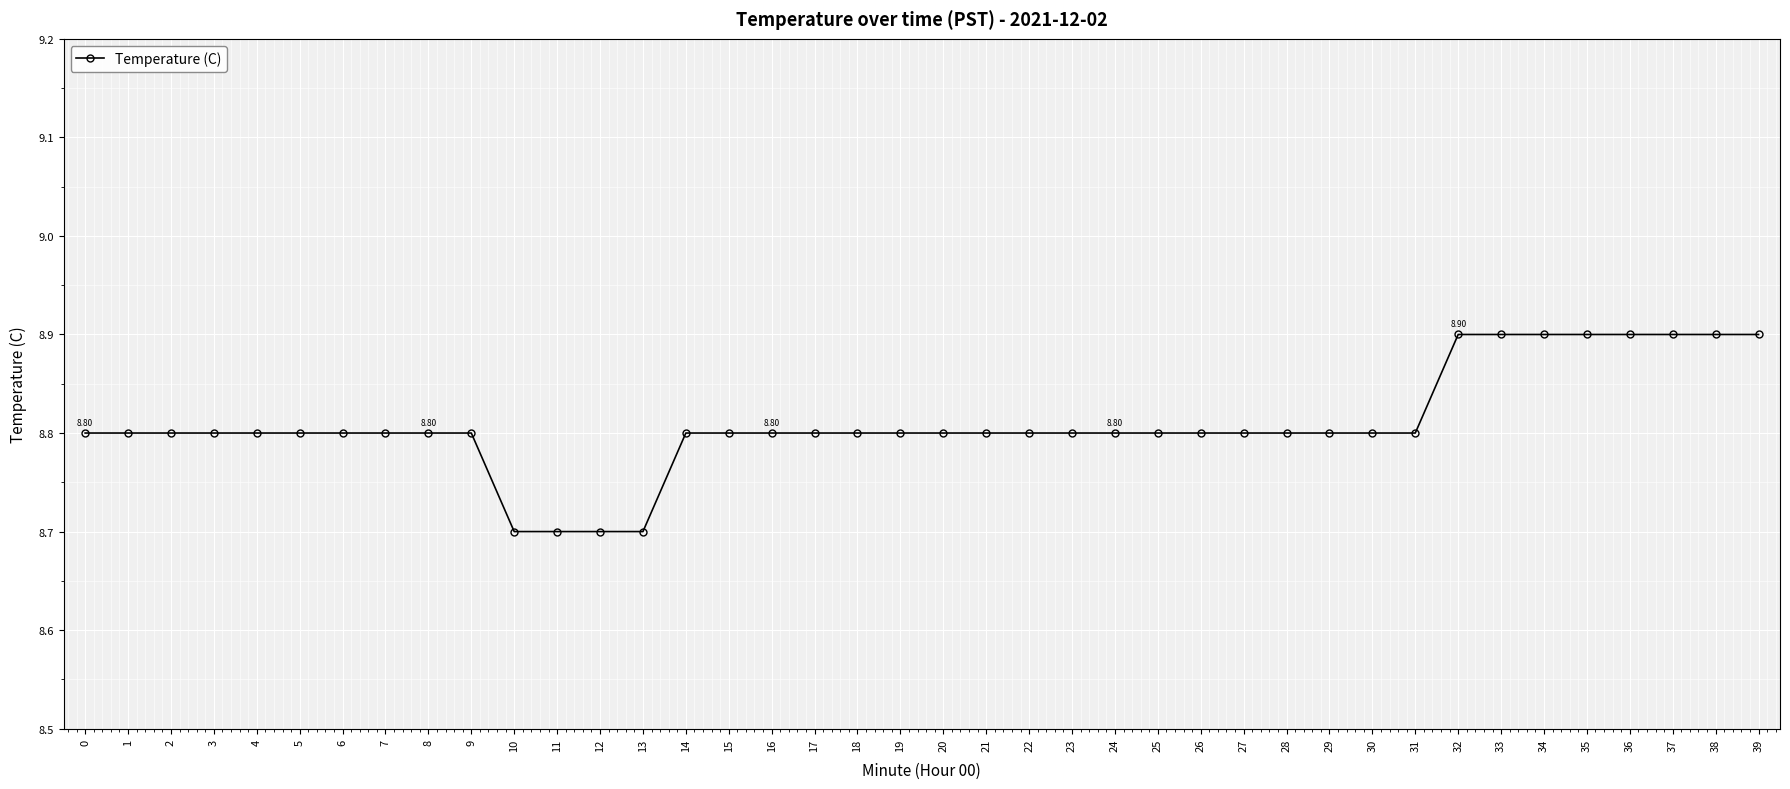

What is the change in value from 18 to 39?

+0.1